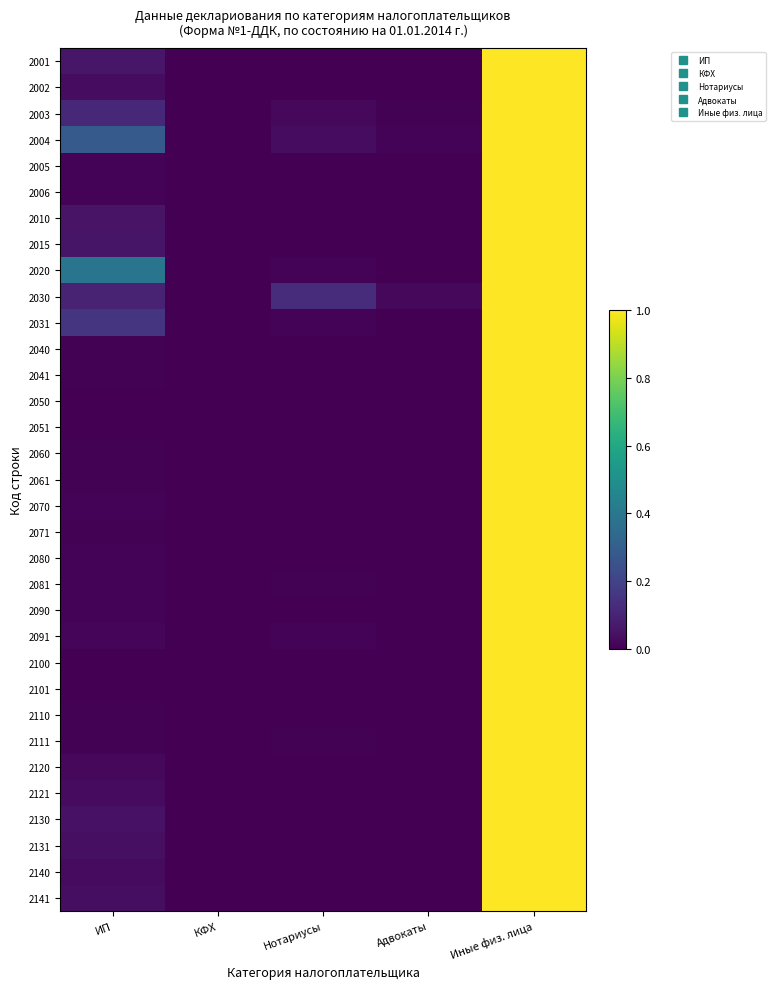

Reading left to right, extract all data points from this chart.

2001: ИП=0.1	КФХ=0.0	Нотариусы=0.0	Адвокаты=0.0	Иные физ. лица=1.0
2002: ИП=0.0	КФХ=0.0	Нотариусы=0.0	Адвокаты=0.0	Иные физ. лица=1.0
2003: ИП=0.1	КФХ=0.0	Нотариусы=0.0	Адвокаты=0.0	Иные физ. лица=1.0
2004: ИП=0.3	КФХ=0.0	Нотариусы=0.0	Адвокаты=0.0	Иные физ. лица=1.0
2005: ИП=0.0	КФХ=0.0	Нотариусы=0.0	Адвокаты=0.0	Иные физ. лица=1.0
2006: ИП=0.0	КФХ=0.0	Нотариусы=0.0	Адвокаты=0.0	Иные физ. лица=1.0
2010: ИП=0.1	КФХ=0.0	Нотариусы=0.0	Адвокаты=0.0	Иные физ. лица=1.0
2015: ИП=0.1	КФХ=0.0	Нотариусы=0.0	Адвокаты=0.0	Иные физ. лица=1.0
2020: ИП=0.4	КФХ=0.0	Нотариусы=0.0	Адвокаты=0.0	Иные физ. лица=1.0
2030: ИП=0.1	КФХ=0.0	Нотариусы=0.1	Адвокаты=0.0	Иные физ. лица=1.0
2031: ИП=0.2	КФХ=0.0	Нотариусы=0.0	Адвокаты=0.0	Иные физ. лица=1.0
2040: ИП=0.0	КФХ=0.0	Нотариусы=0.0	Адвокаты=0.0	Иные физ. лица=1.0
2041: ИП=0.0	КФХ=0.0	Нотариусы=0.0	Адвокаты=0.0	Иные физ. лица=1.0
2050: ИП=0.0	КФХ=0.0	Нотариусы=0.0	Адвокаты=0.0	Иные физ. лица=1.0
2051: ИП=0.0	КФХ=0.0	Нотариусы=0.0	Адвокаты=0.0	Иные физ. лица=1.0
2060: ИП=0.0	КФХ=0.0	Нотариусы=0.0	Адвокаты=0.0	Иные физ. лица=1.0
2061: ИП=0.0	КФХ=0.0	Нотариусы=0.0	Адвокаты=0.0	Иные физ. лица=1.0
2070: ИП=0.0	КФХ=0.0	Нотариусы=0.0	Адвокаты=0.0	Иные физ. лица=1.0
2071: ИП=0.0	КФХ=0.0	Нотариусы=0.0	Адвокаты=0.0	Иные физ. лица=1.0
2080: ИП=0.0	КФХ=0.0	Нотариусы=0.0	Адвокаты=0.0	Иные физ. лица=1.0
2081: ИП=0.0	КФХ=0.0	Нотариусы=0.0	Адвокаты=0.0	Иные физ. лица=1.0
2090: ИП=0.0	КФХ=0.0	Нотариусы=0.0	Адвокаты=0.0	Иные физ. лица=1.0
2091: ИП=0.0	КФХ=0.0	Нотариусы=0.0	Адвокаты=0.0	Иные физ. лица=1.0
2100: ИП=0.0	КФХ=0.0	Нотариусы=0.0	Адвокаты=0.0	Иные физ. лица=1.0
2101: ИП=0.0	КФХ=0.0	Нотариусы=0.0	Адвокаты=0.0	Иные физ. лица=1.0
2110: ИП=0.0	КФХ=0.0	Нотариусы=0.0	Адвокаты=0.0	Иные физ. лица=1.0
2111: ИП=0.0	КФХ=0.0	Нотариусы=0.0	Адвокаты=0.0	Иные физ. лица=1.0
2120: ИП=0.0	КФХ=0.0	Нотариусы=0.0	Адвокаты=0.0	Иные физ. лица=1.0
2121: ИП=0.0	КФХ=0.0	Нотариусы=0.0	Адвокаты=0.0	Иные физ. лица=1.0
2130: ИП=0.0	КФХ=0.0	Нотариусы=0.0	Адвокаты=0.0	Иные физ. лица=1.0
2131: ИП=0.0	КФХ=0.0	Нотариусы=0.0	Адвокаты=0.0	Иные физ. лица=1.0
2140: ИП=0.0	КФХ=0.0	Нотариусы=0.0	Адвокаты=0.0	Иные физ. лица=1.0
2141: ИП=0.0	КФХ=0.0	Нотариусы=0.0	Адвокаты=0.0	Иные физ. лица=1.0